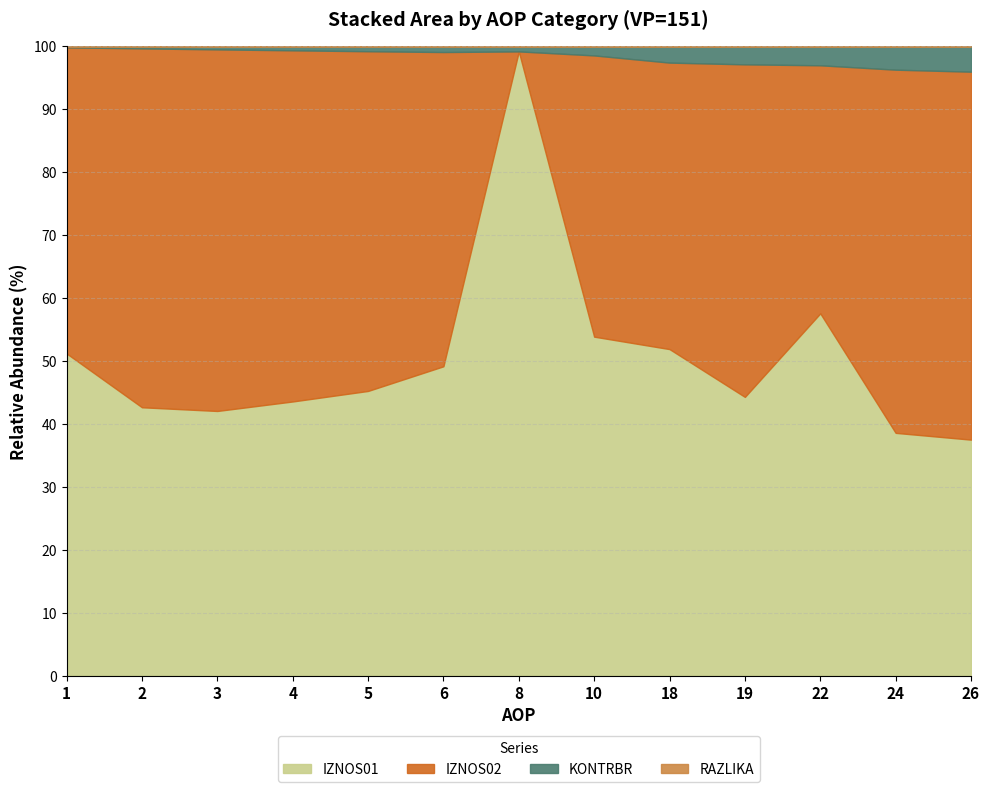

List the series in order of their peak value, highest first.

IZNOS01, IZNOS02, KONTRBR, RAZLIKA